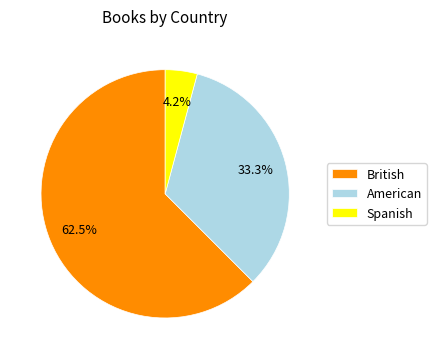

How many slices are in this pie chart?

3